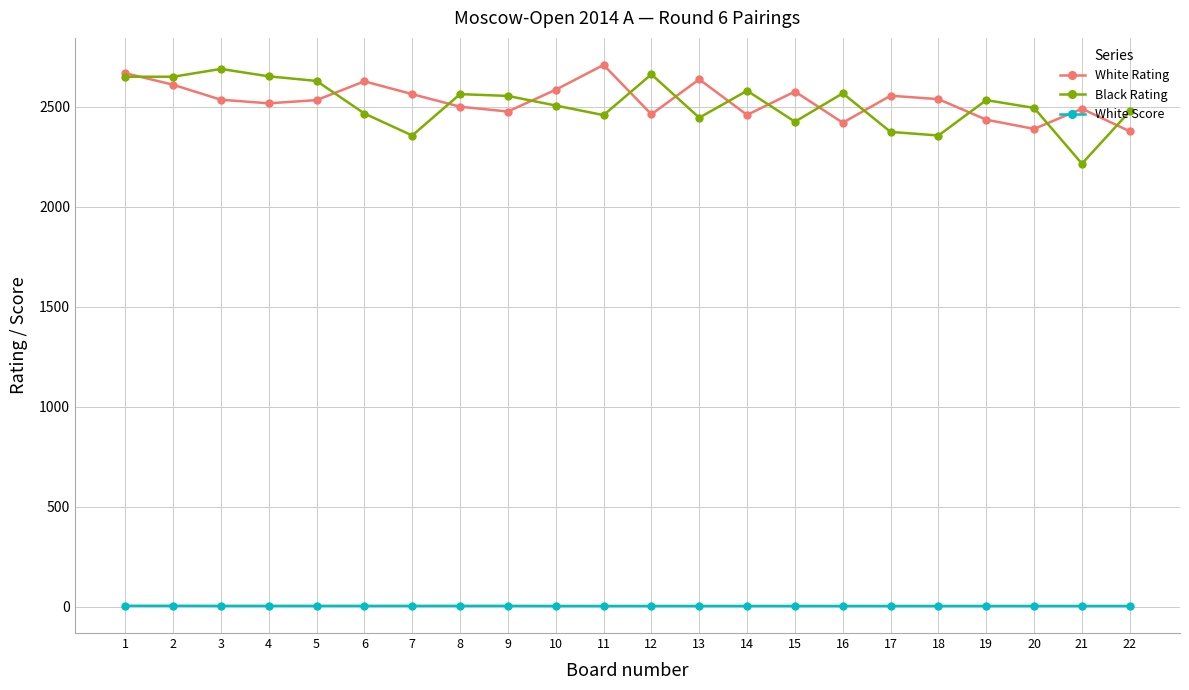

The value of Black Rating at 6 is 3288.8. True or false?

False